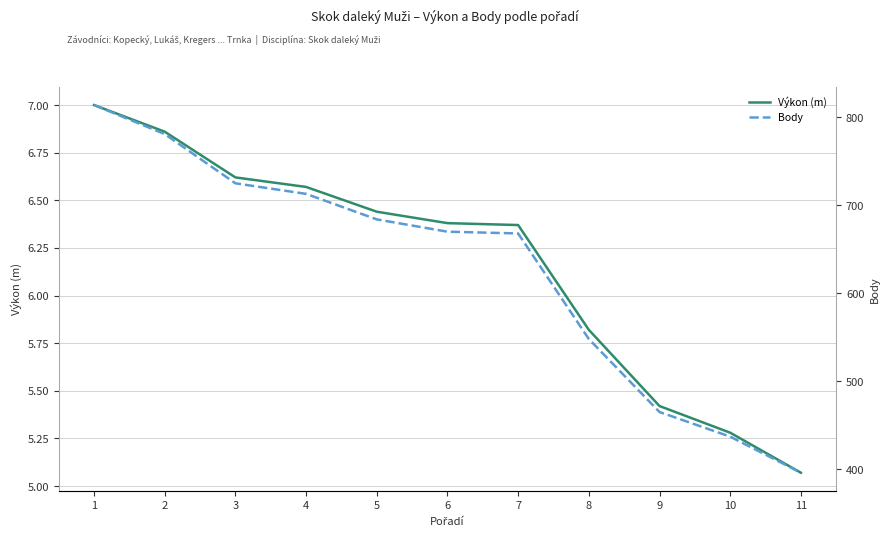

True or false: Body and Výkon (m) cross at least once.

False